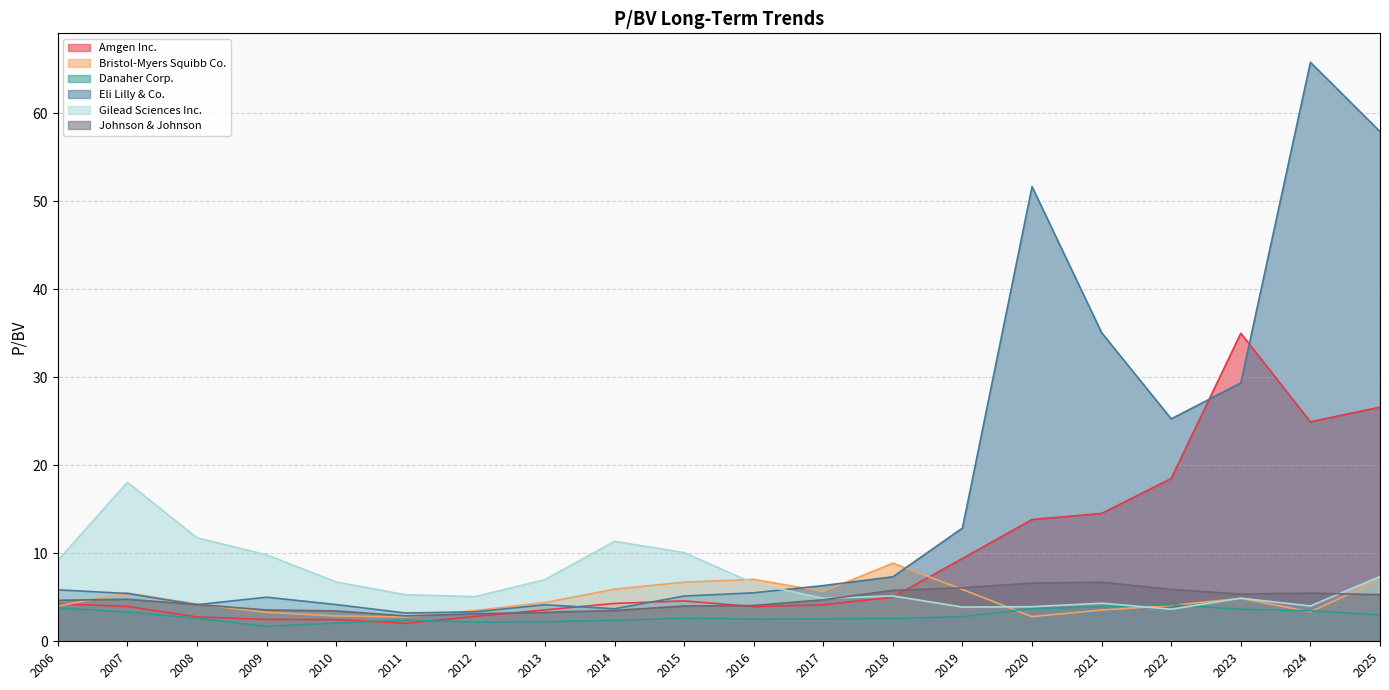

True or false: Eli Lilly & Co. and Danaher Corp. cross at least once.

False